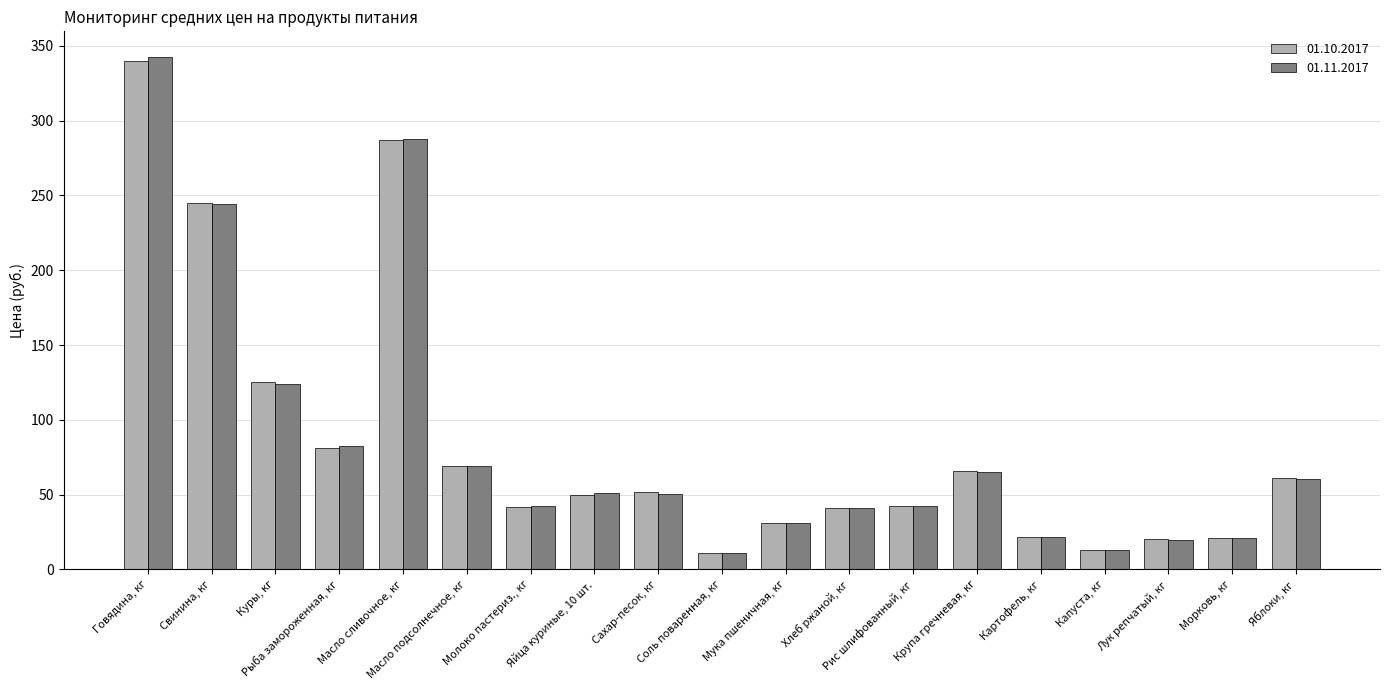

Which series has the largest range (max minus min)?

01.11.2017